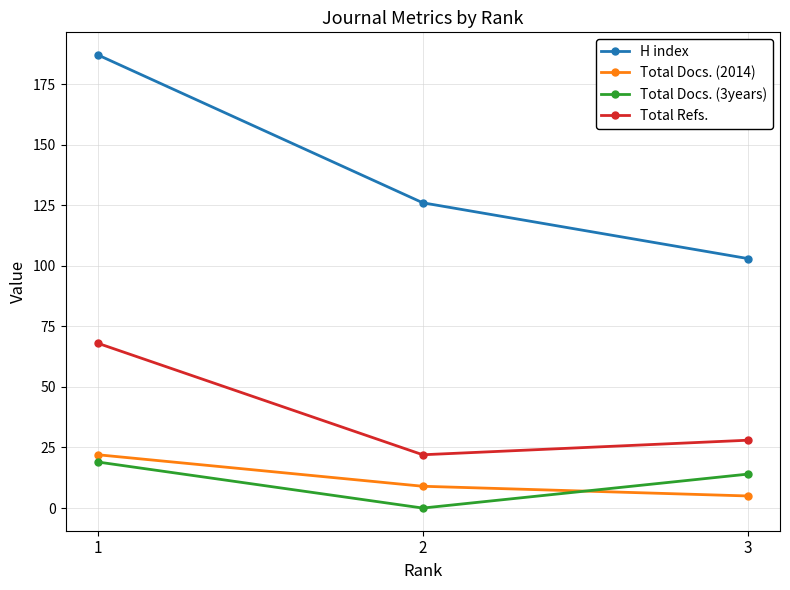

What is the maximum value for Total Docs. (2014)?

22